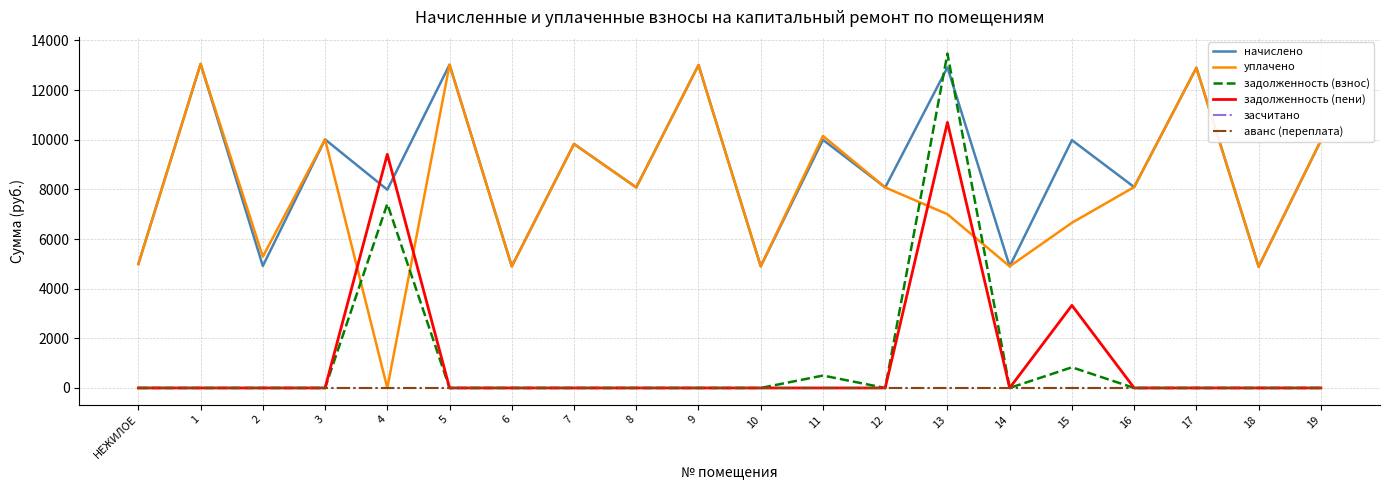

What is the label of the 3rd point from the left?

2